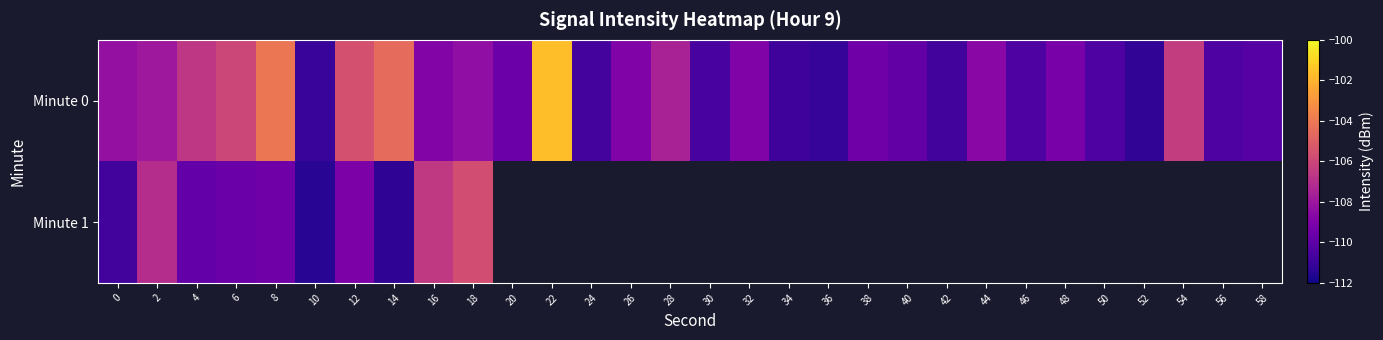

Which series has the widest spread of values?

Minute 0